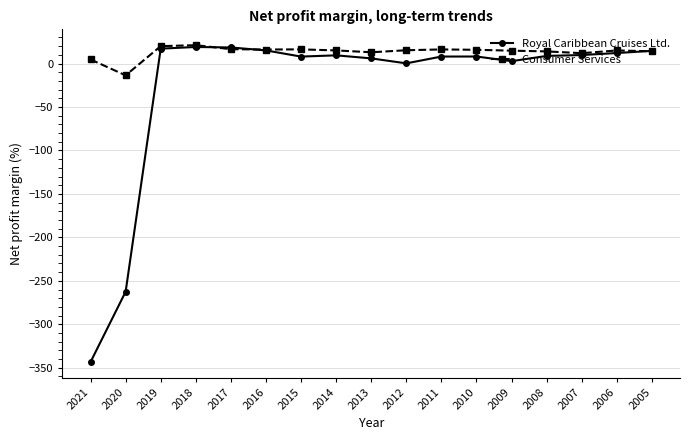

What is the value of the Consumer Services point at the 8th from the left?

15.1